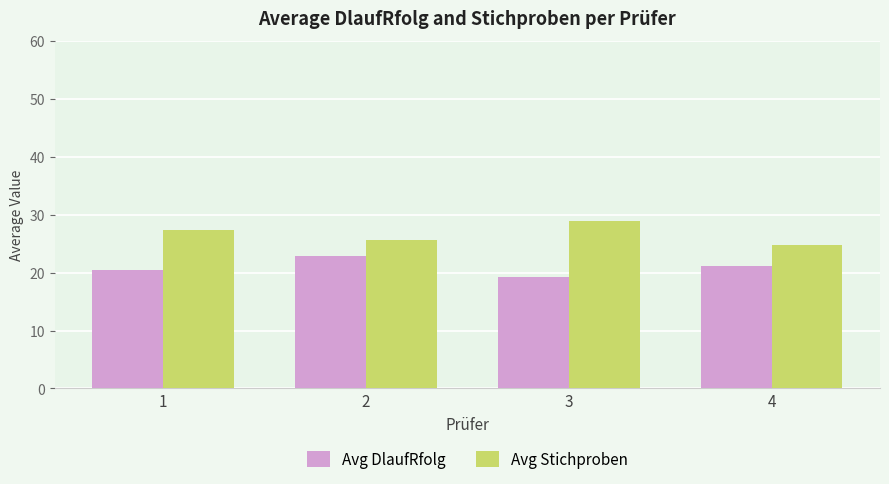

List the labels in order of Avg Stichproben value, largest first.

3, 1, 2, 4